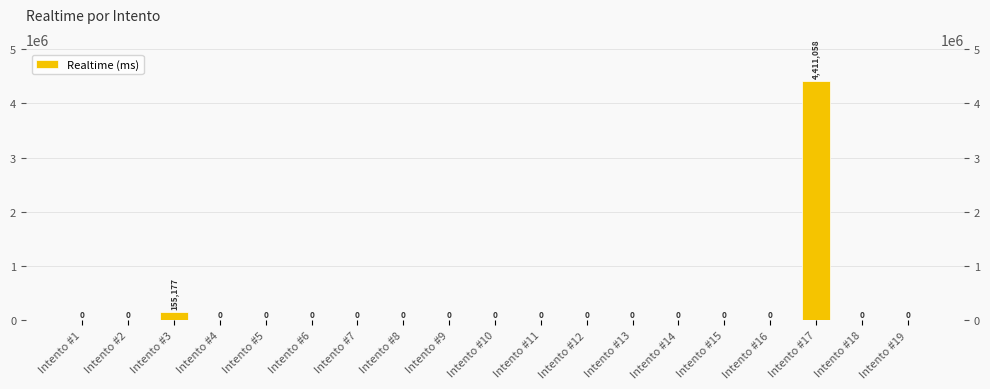

What is the greatest value displayed?

4411058